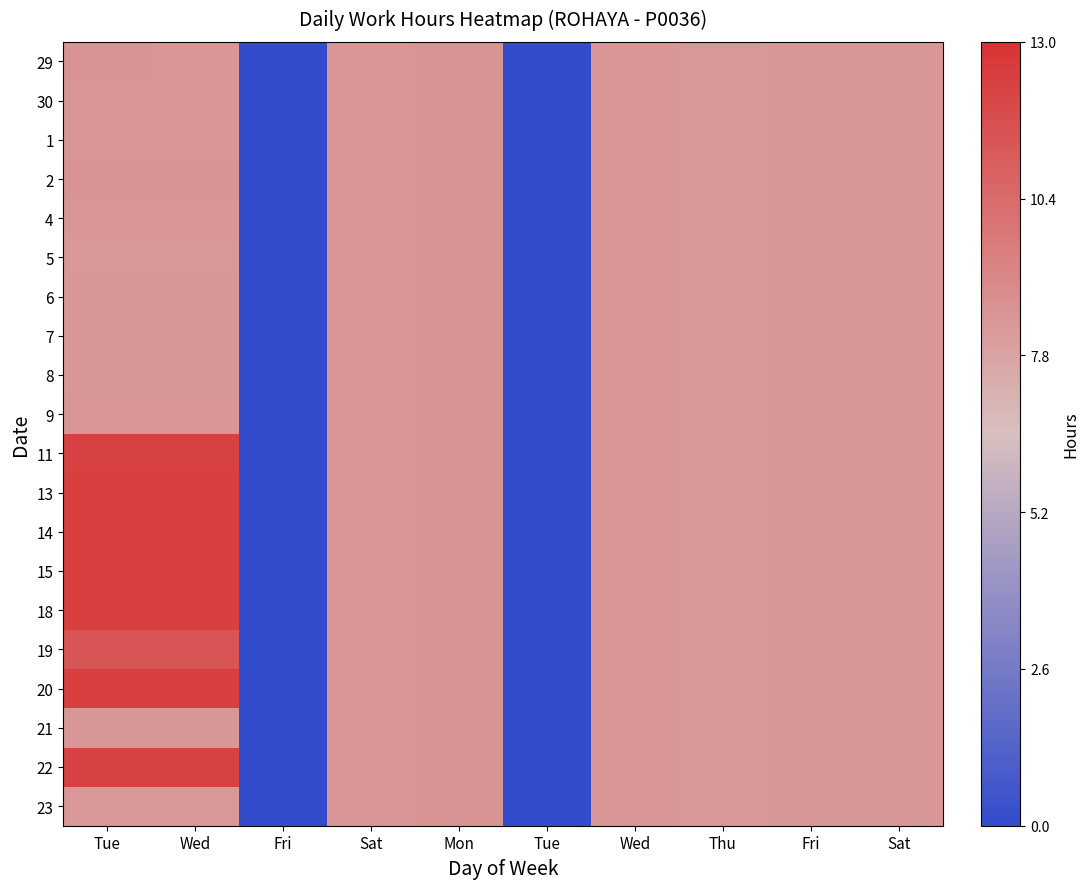

Count the number of data series in this chart.

20